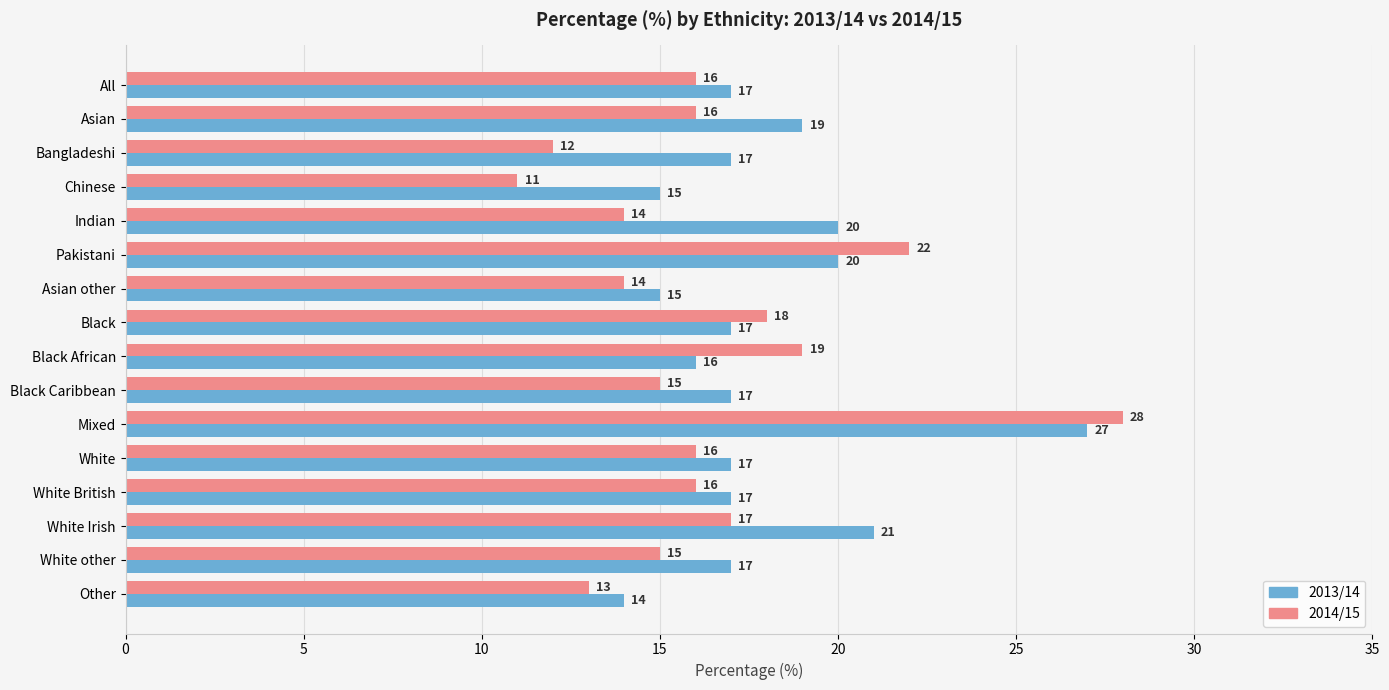

At how many categories does at least one series exceed 13?

16